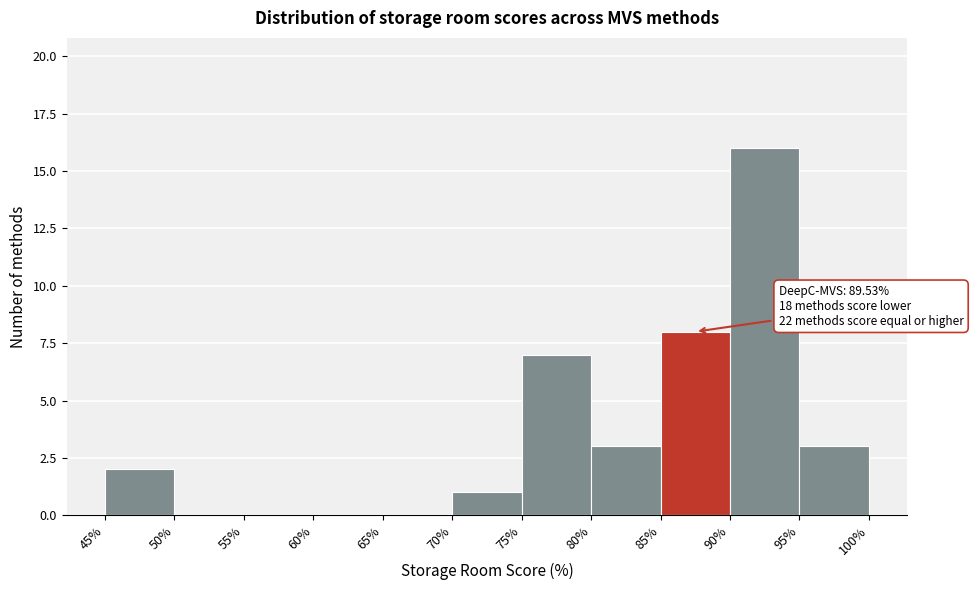

Which range on the x-axis has the tallest bar?

90% to 95%